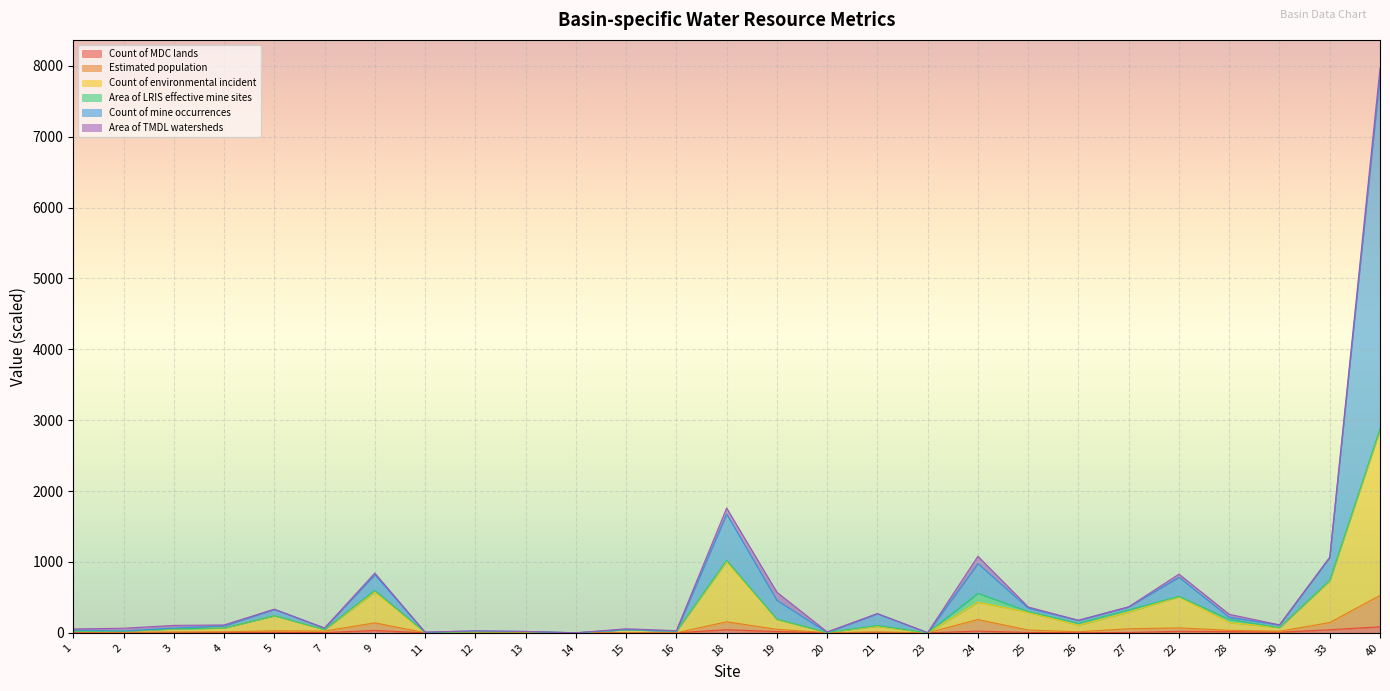

What is the smallest value displayed?

0.1